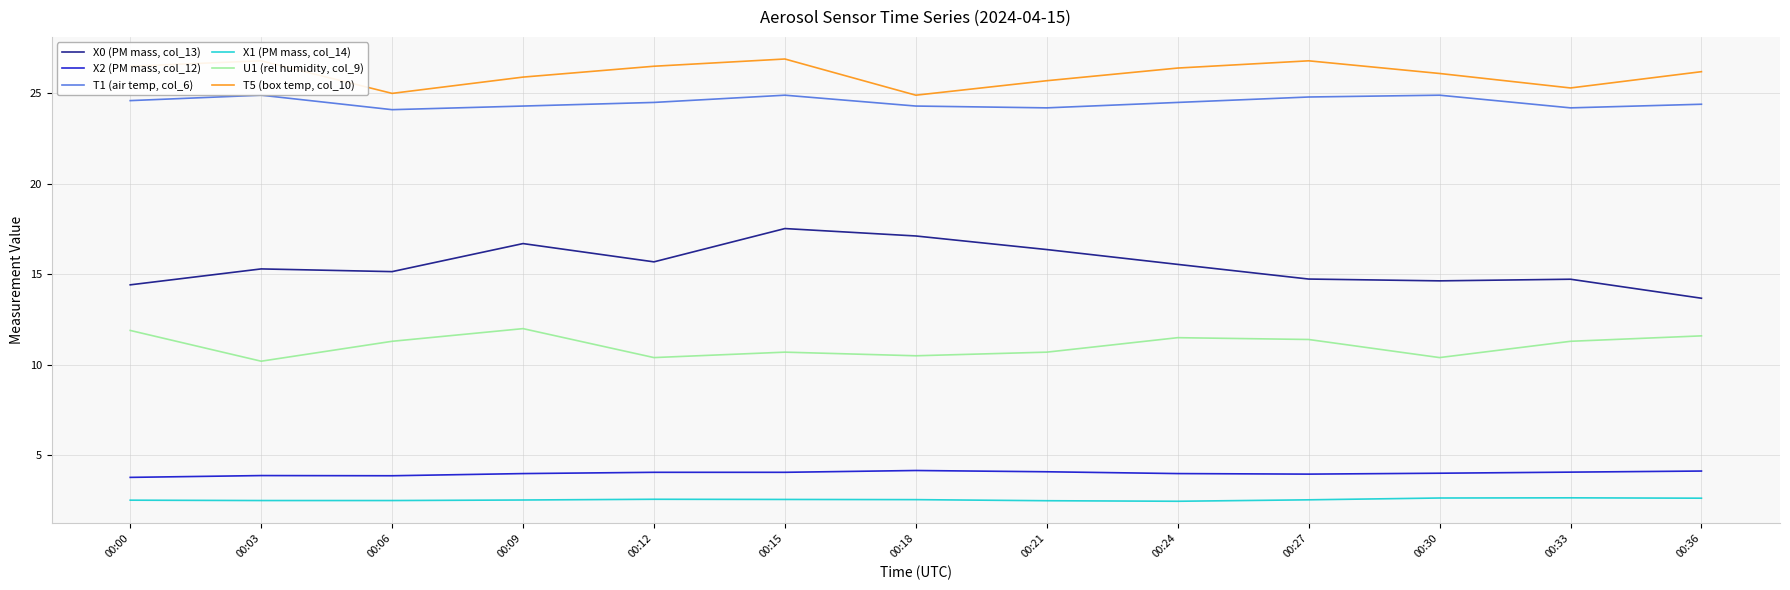

Where is U1 (rel humidity, col_9) nearest to the value 11?

00:06